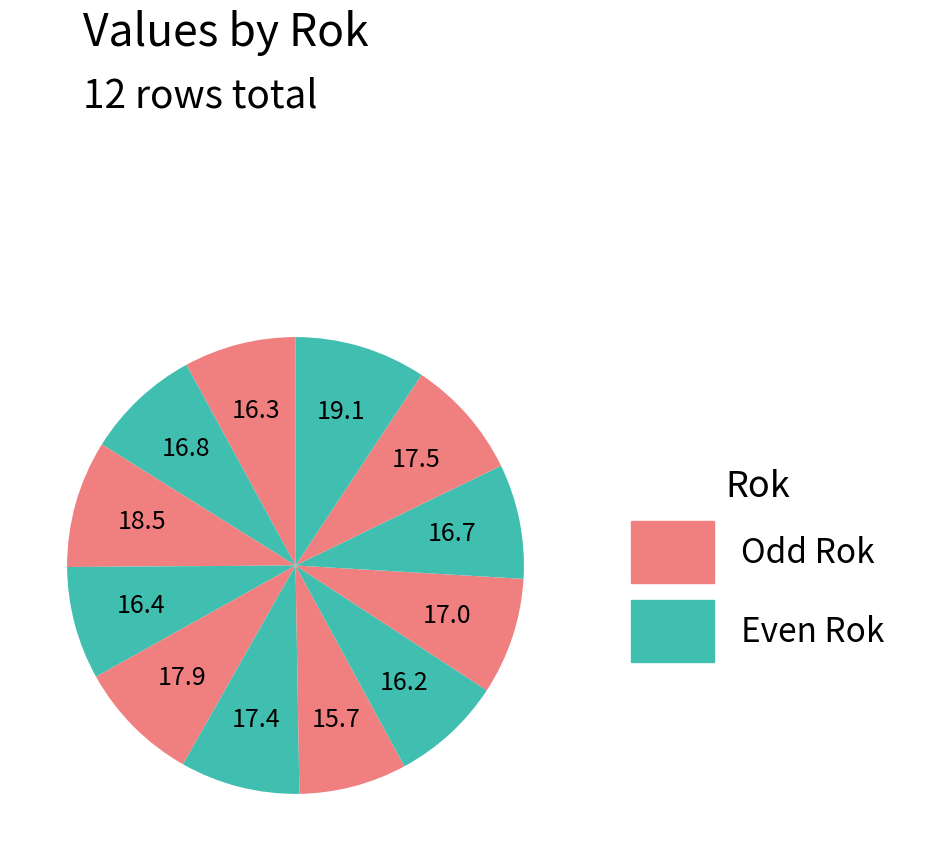

How many segments does this pie chart have?

12